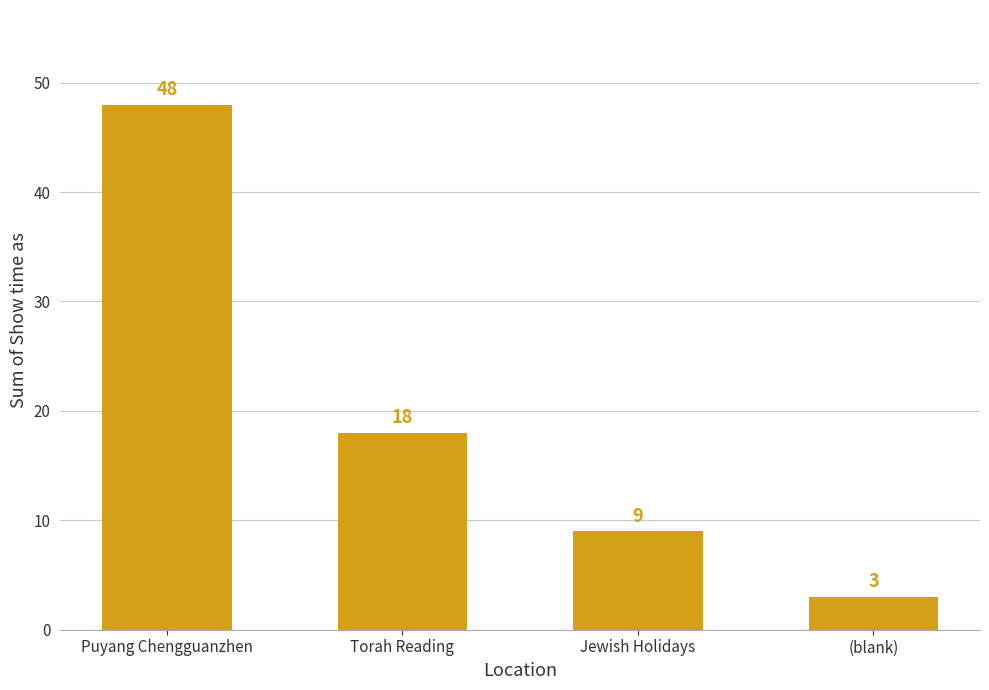

Reading right to left, transcribe all the data shown in this chart.

3	9	18	48